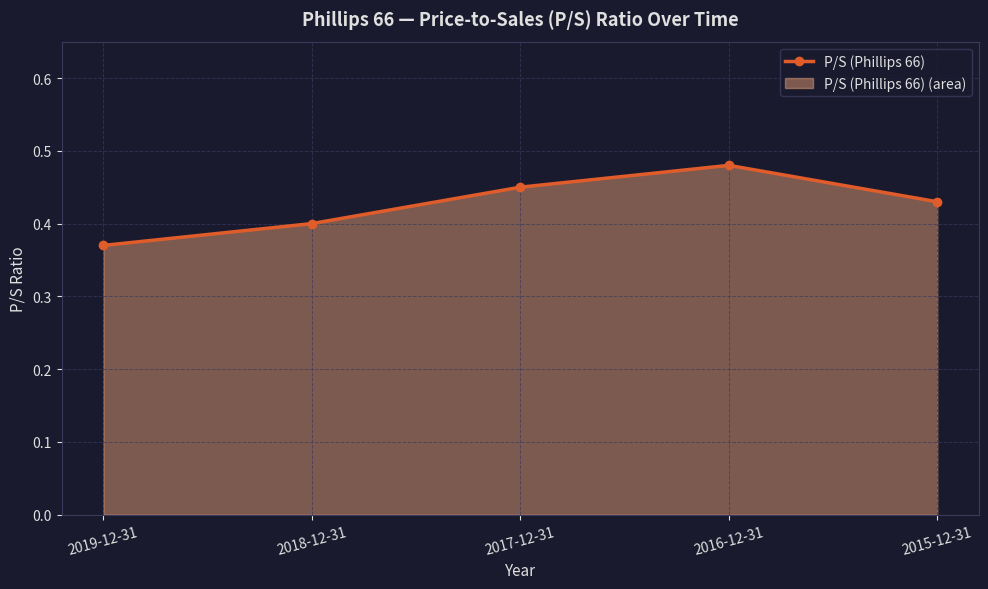

List the labels in order of value, smallest first.

2019-12-31, 2018-12-31, 2015-12-31, 2017-12-31, 2016-12-31